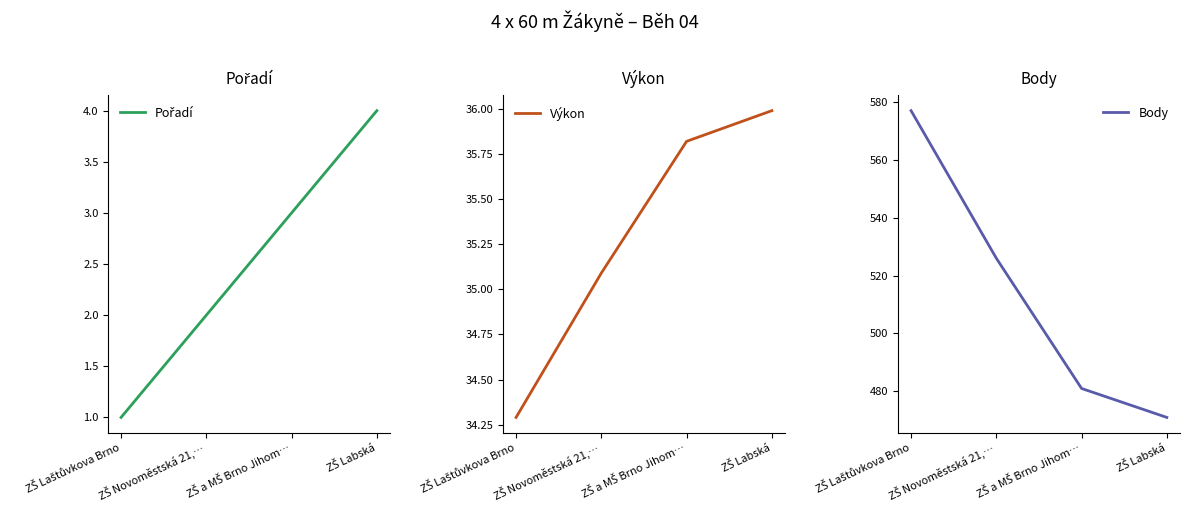

True or false: Body and Výkon cross at least once.

False